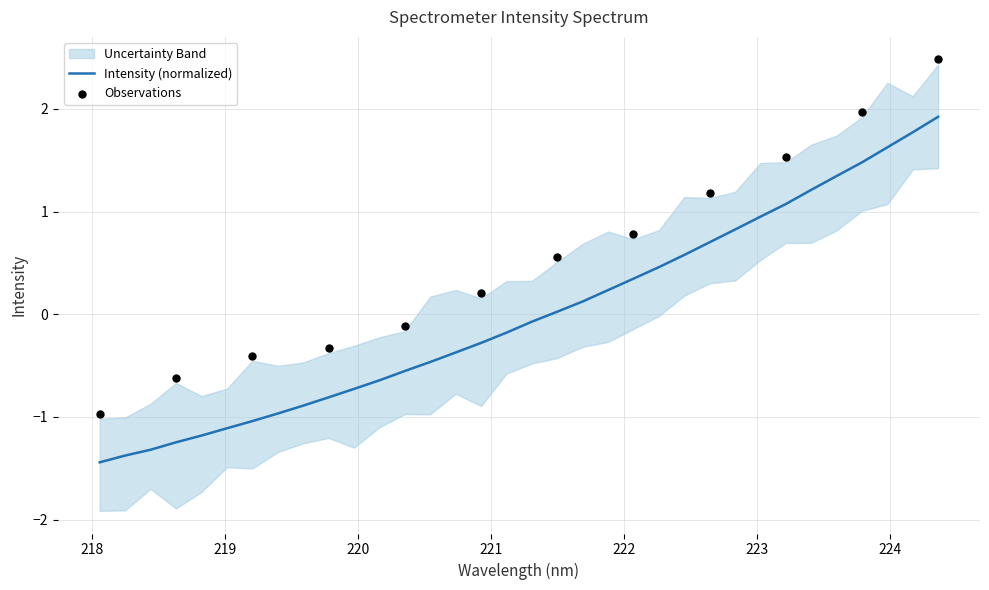

What is the lowest value of the Intensity (normalized) series?

-1.4